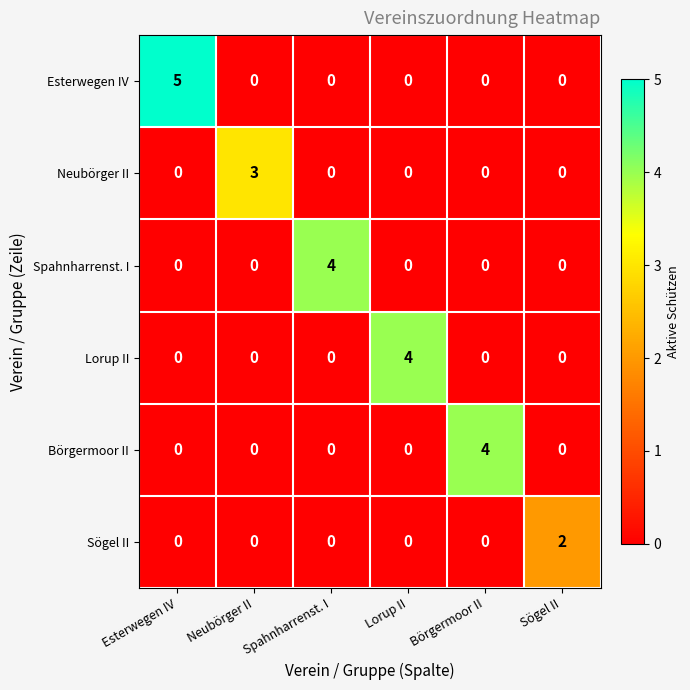

Which series has the widest spread of values?

Esterwegen IV